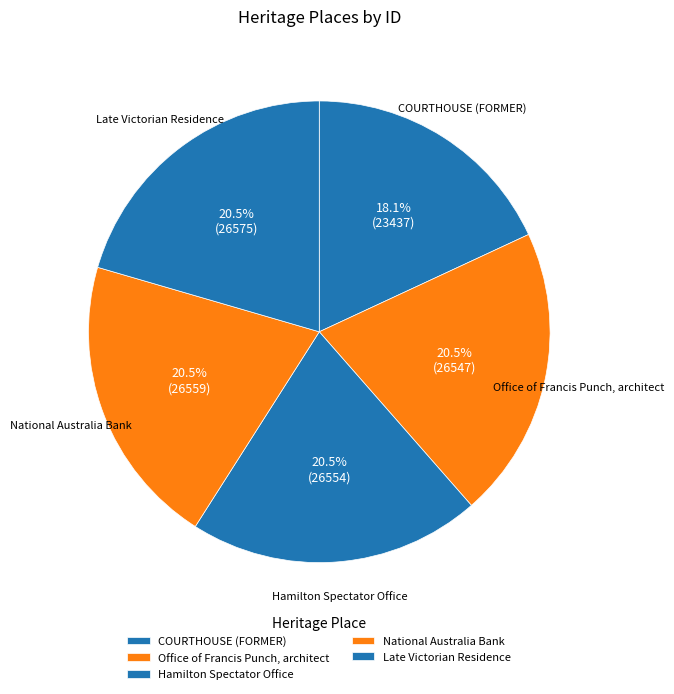

How many slices are in this pie chart?

5